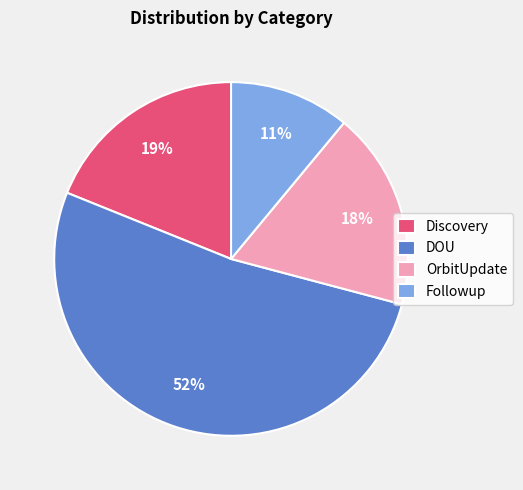

What is the ratio of the value at Discovery to the value at DOU?

0.4